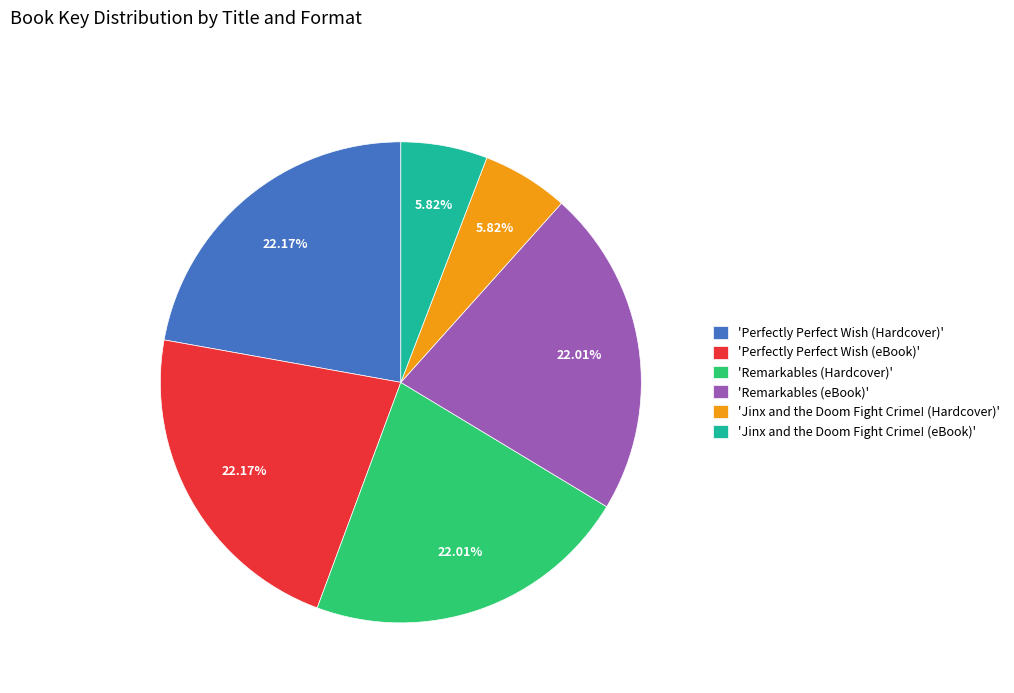

Is there any slice that represents more than half of the pie?

No